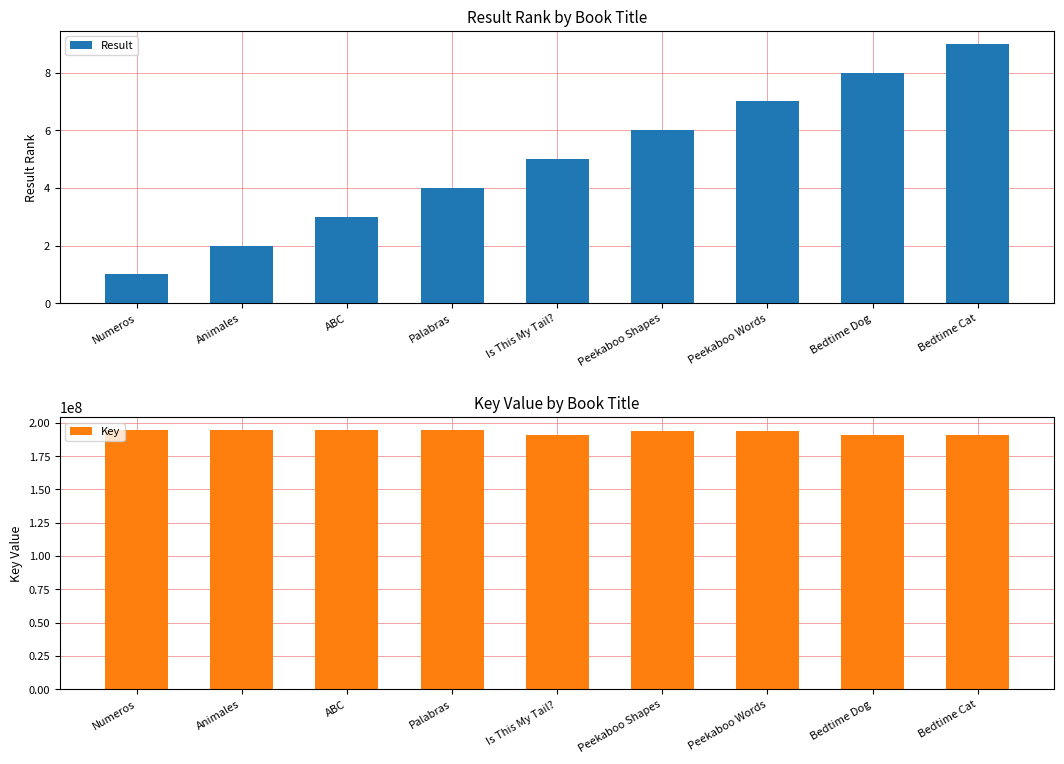

Which series has the largest total across all categories?

Key